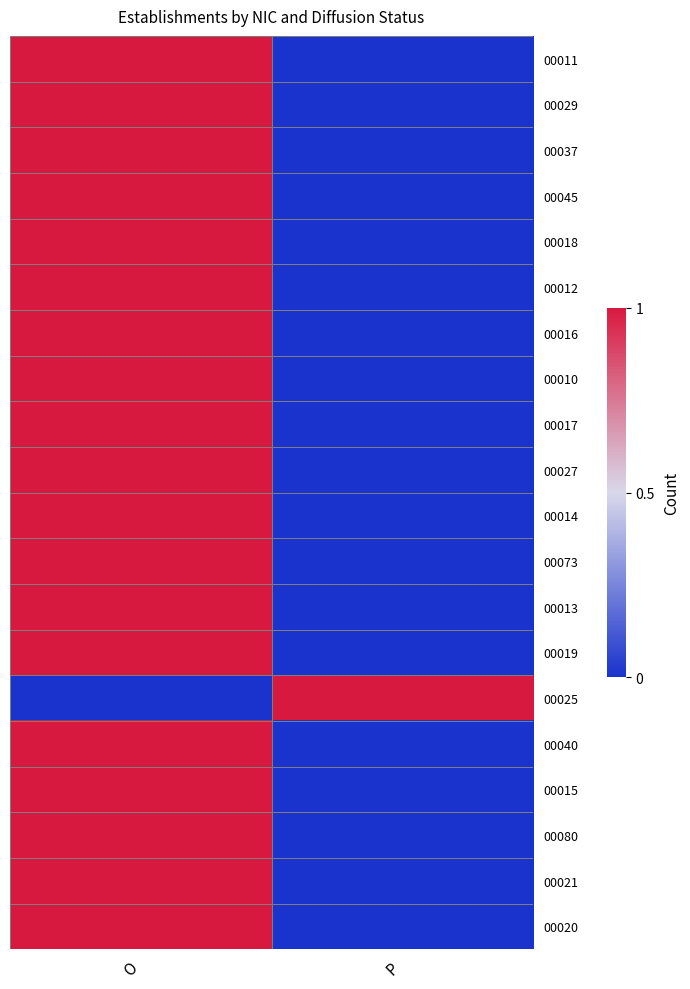

At which category is the sum across all series the highest?

O